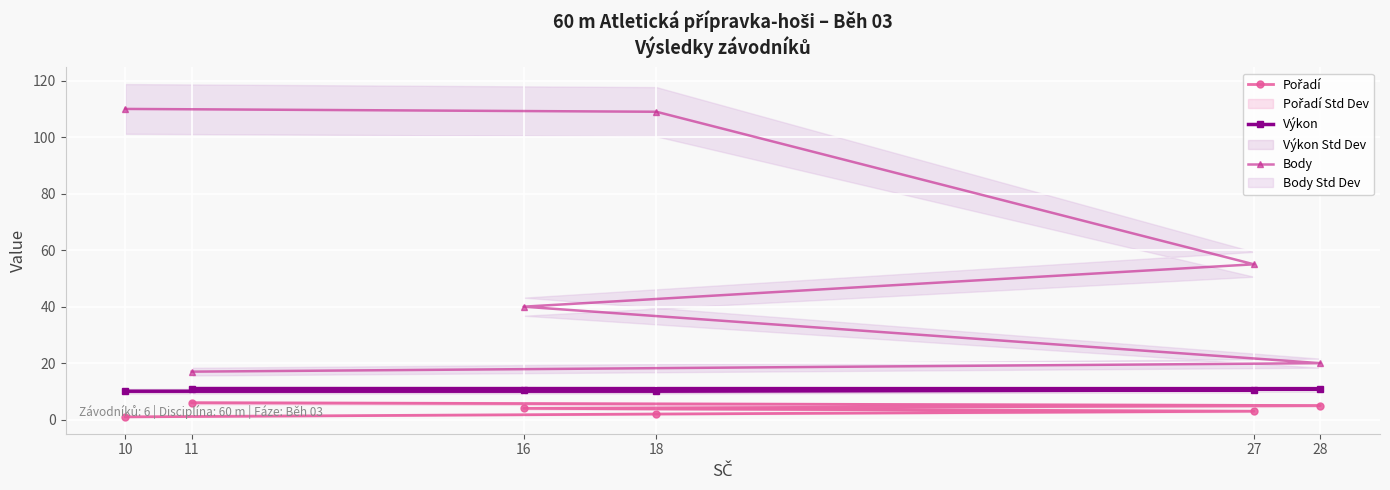

Rank the series at 11 from lowest to highest value.

Pořadí, Výkon, Body